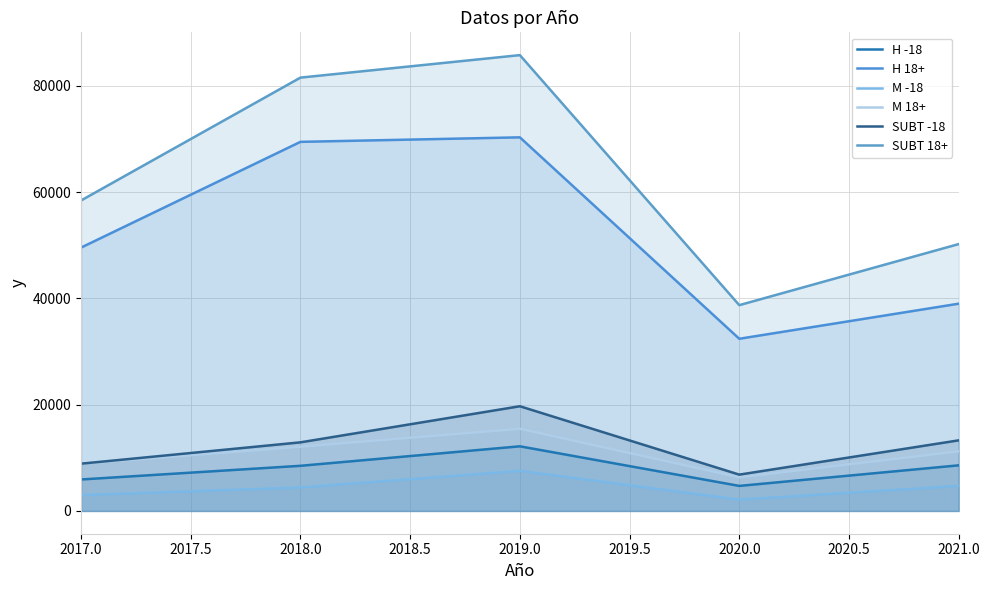

Where is the first local maximum for M -18?

2019.0